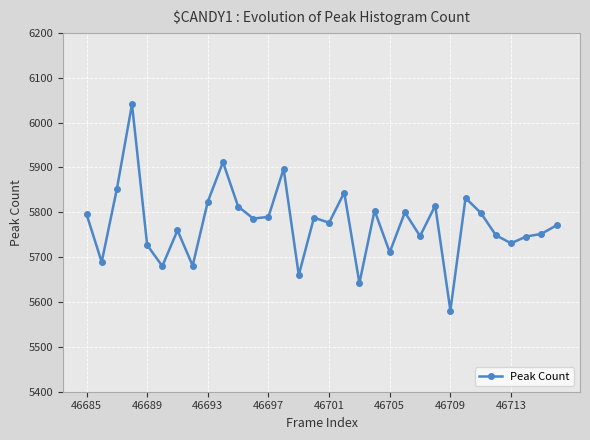

What is the value of the 30th point from the left?

5746